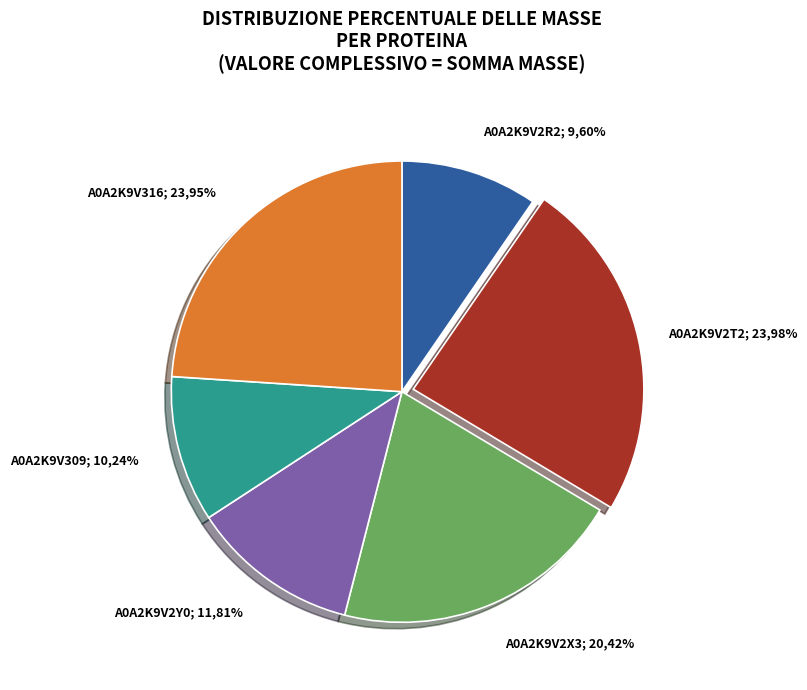

Is it true that A0A2K9V2Y0 is 12% of the pie?

True